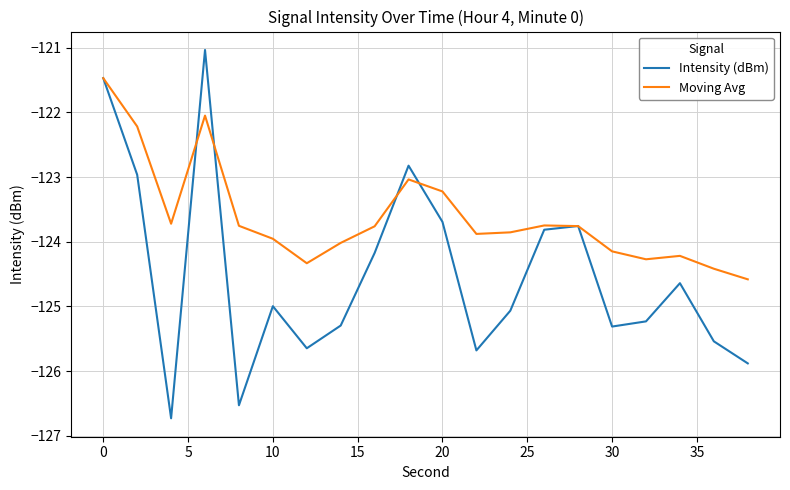

Which series has the largest total across all categories?

Moving Avg